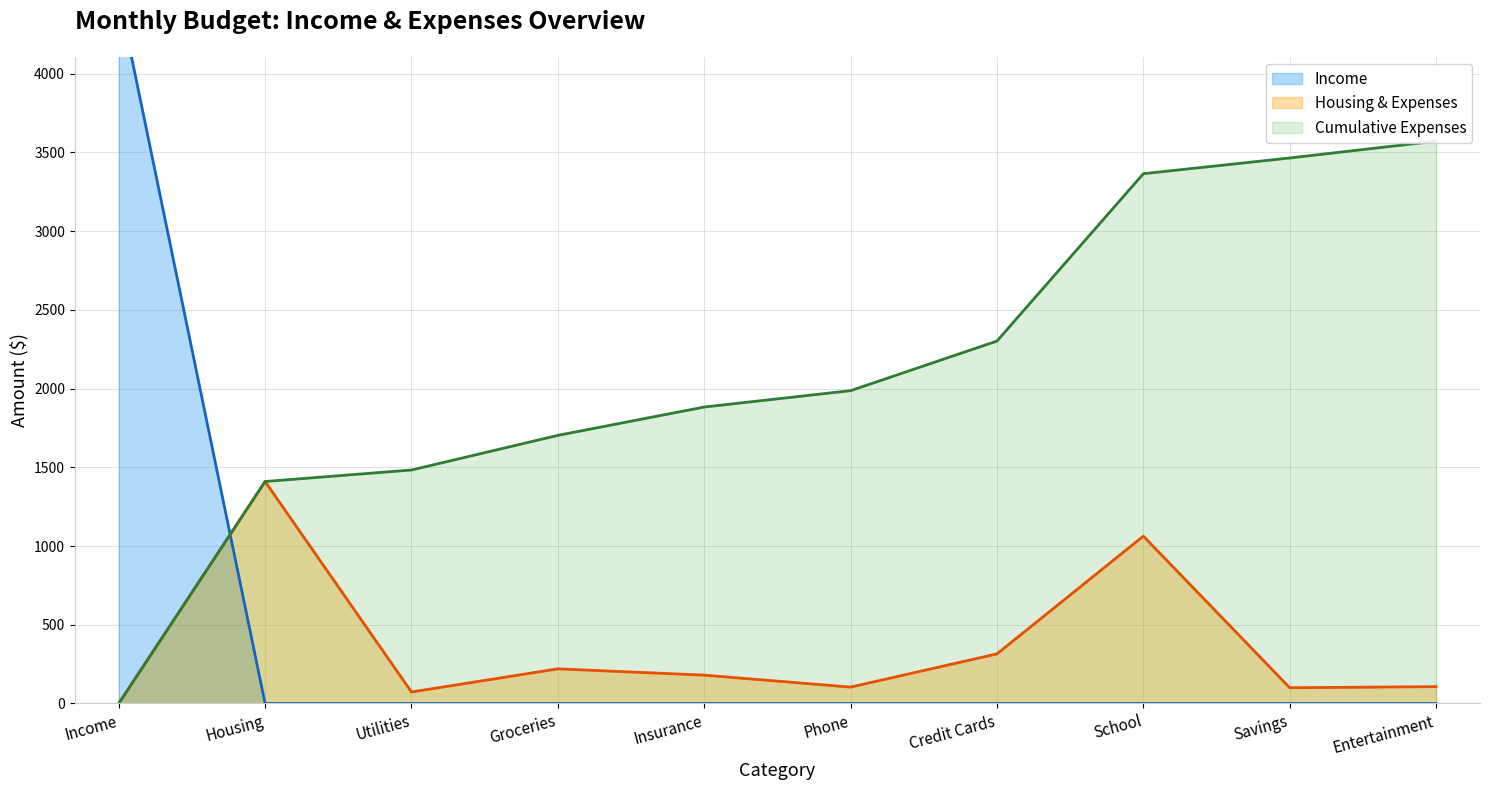

Reading left to right, what are all the values shown in this chart?

4500	1410	73	220	180	104	315	1063	100	107